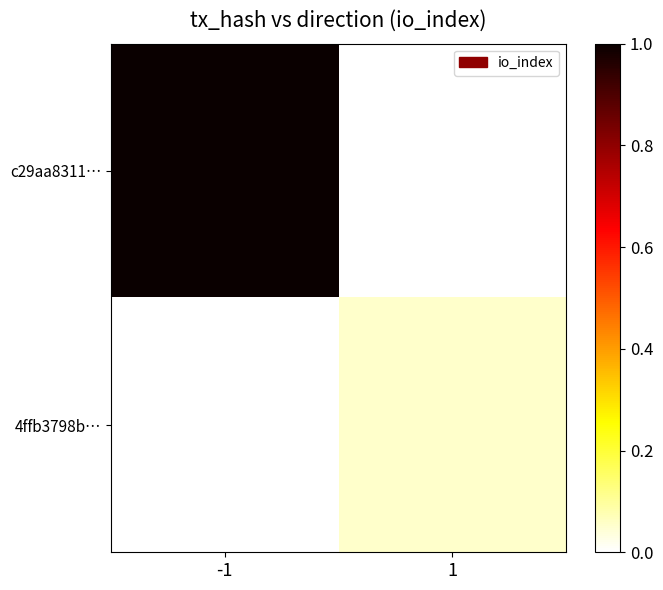

Which label corresponds to the smallest value in the chart?

1